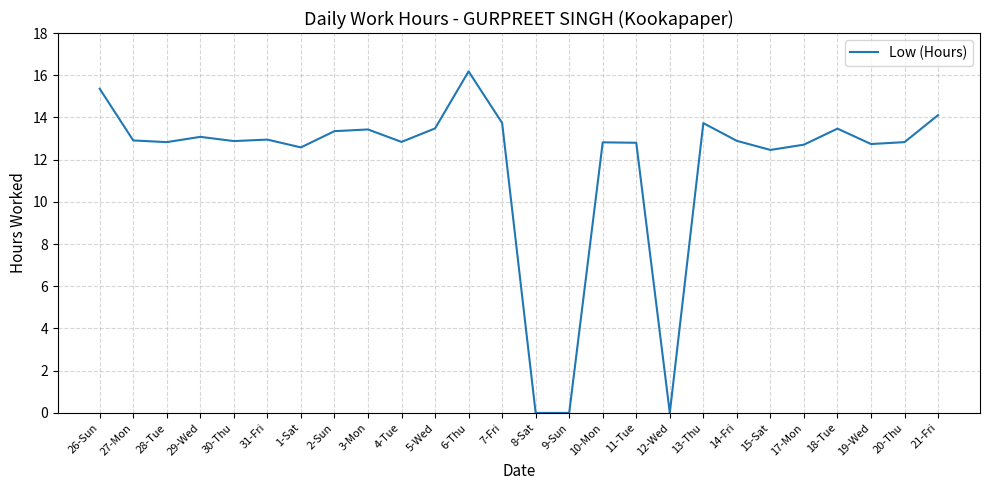

What is the sum of the values at 30-Thu and 28-Tue?

25.7